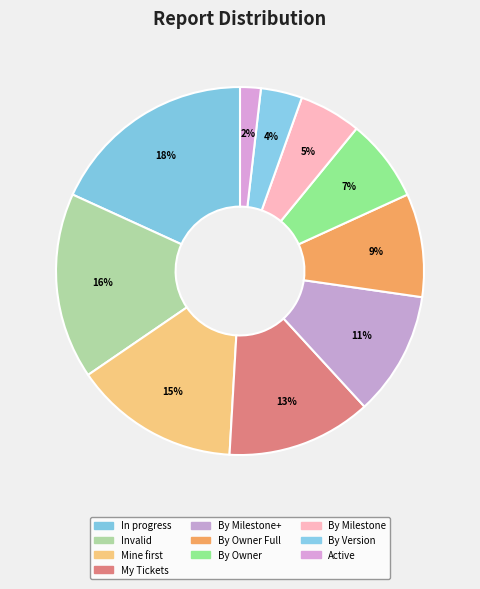

Count the number of slices in the pie.

10